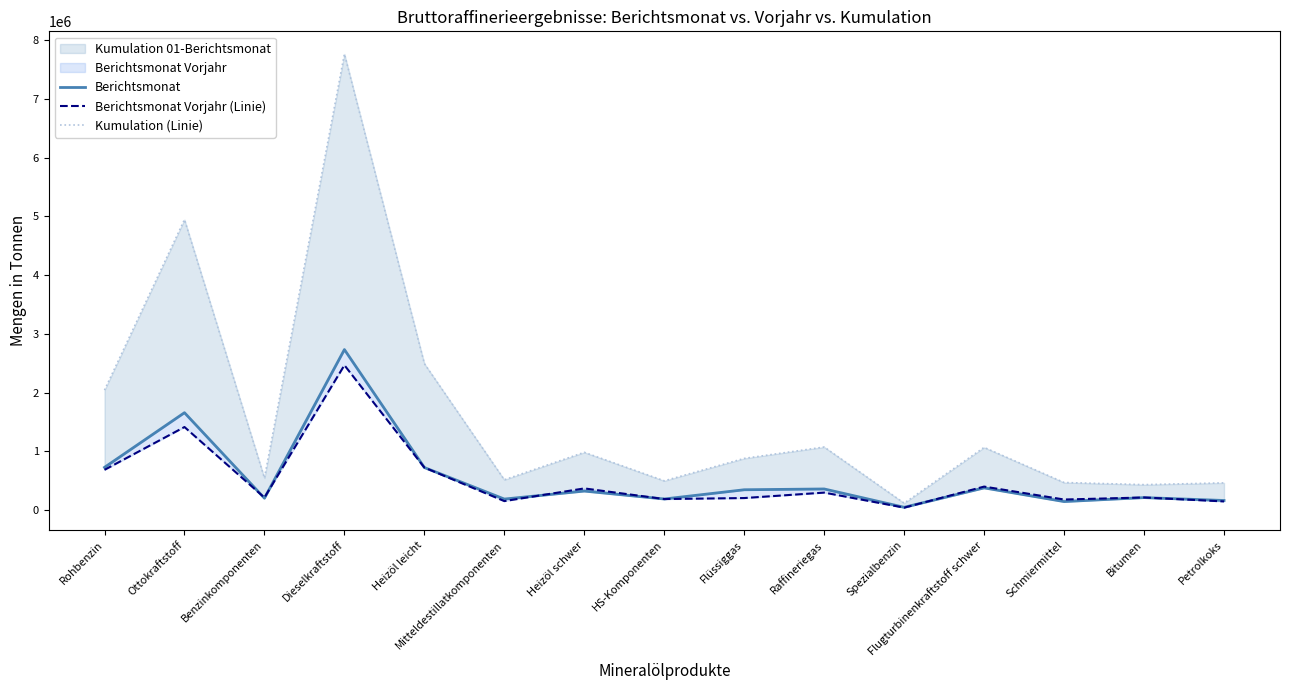

Which series has the largest total across all categories?

Kumulation (Linie)